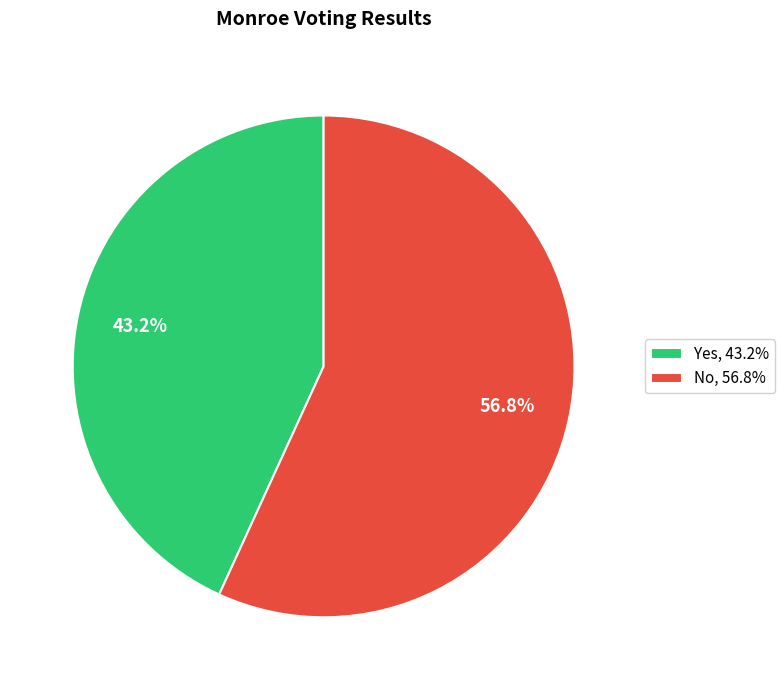

What percentage is NOT represented by No, 56.8%?

43.2%